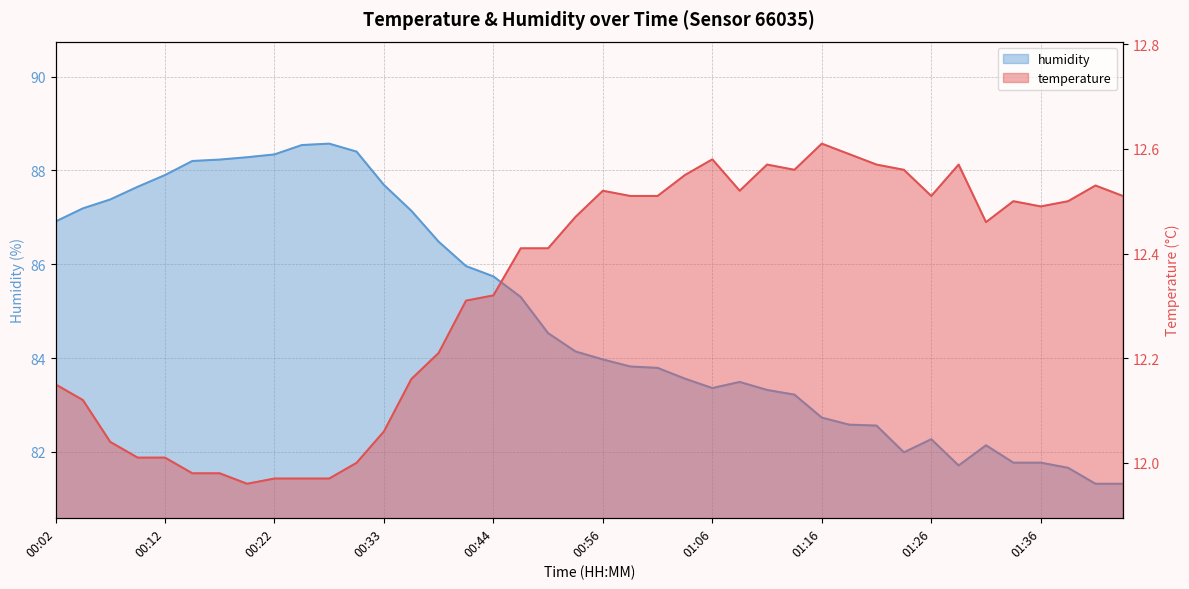

True or false: humidity and temperature intersect in this chart.

False